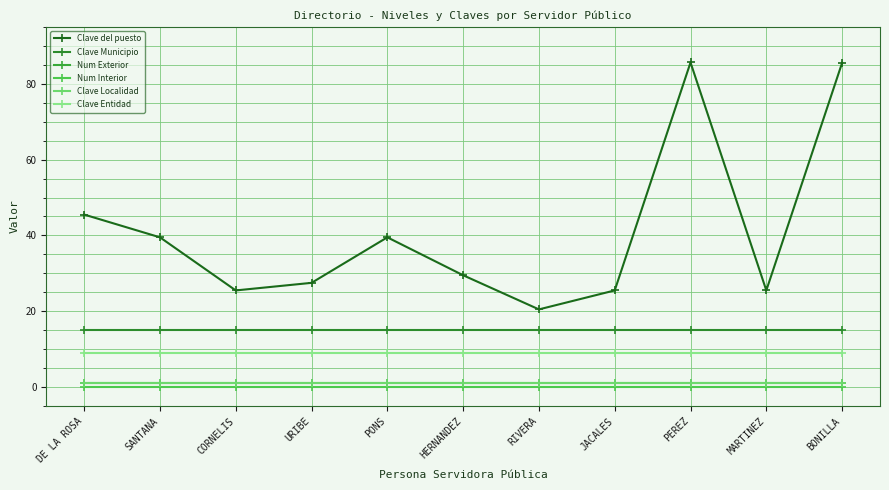

What value does the Num Exterior series have at MARTINEZ?

1.0